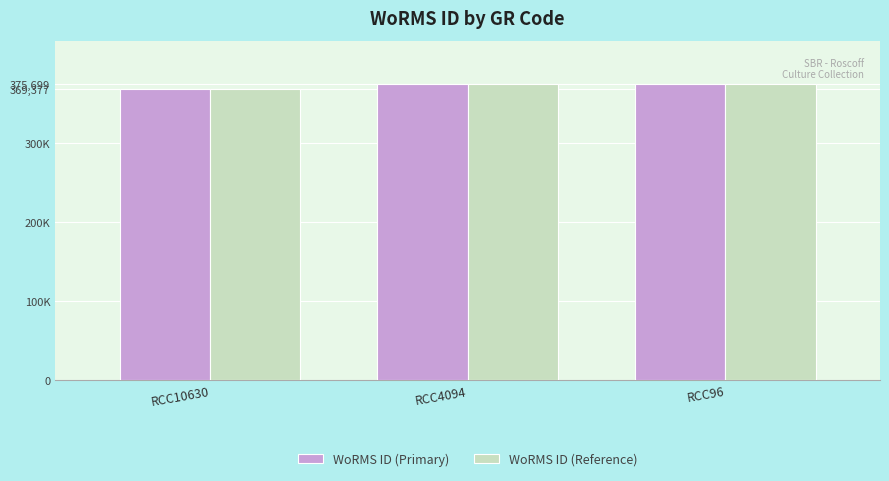

What are all the series names shown in the legend?

WoRMS ID (Primary), WoRMS ID (Reference)